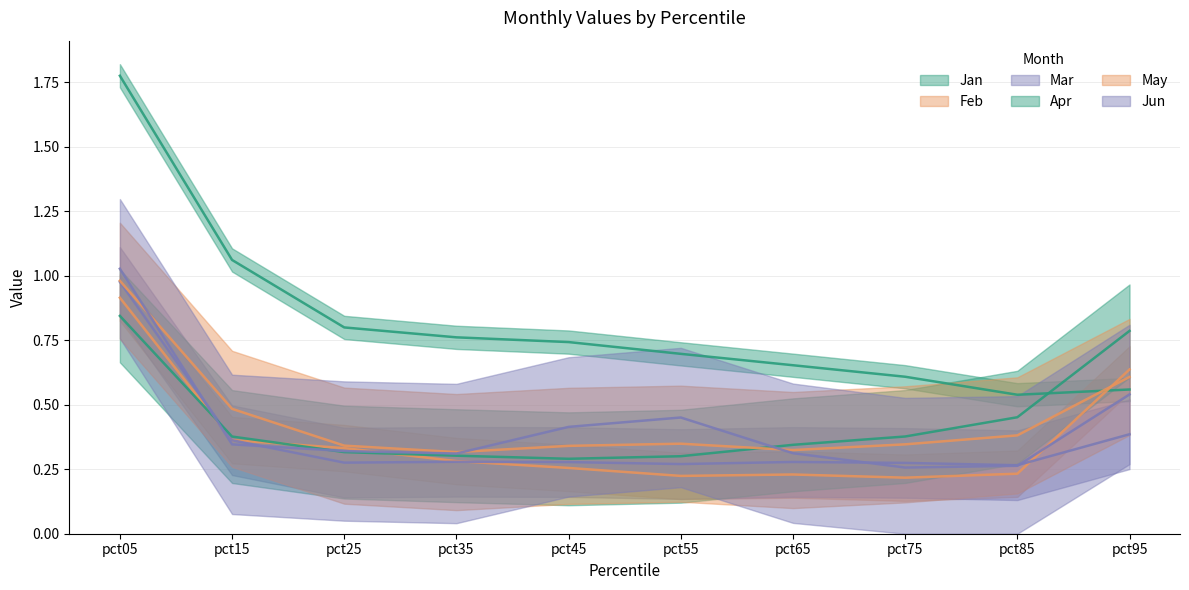

Reading left to right, list all the values displayed in this chart.

Jan: 1.8	1.1	0.8	0.8	0.7	0.7	0.7	0.6	0.5	0.6
Feb: 0.9	0.4	0.3	0.3	0.3	0.2	0.2	0.2	0.2	0.6
Mar: 1.0	0.4	0.3	0.3	0.3	0.3	0.3	0.3	0.3	0.4
Apr: 0.8	0.4	0.3	0.3	0.3	0.3	0.3	0.4	0.5	0.8
May: 1.0	0.5	0.3	0.3	0.3	0.3	0.3	0.3	0.4	0.6
Jun: 1.0	0.3	0.3	0.3	0.4	0.5	0.3	0.3	0.3	0.5